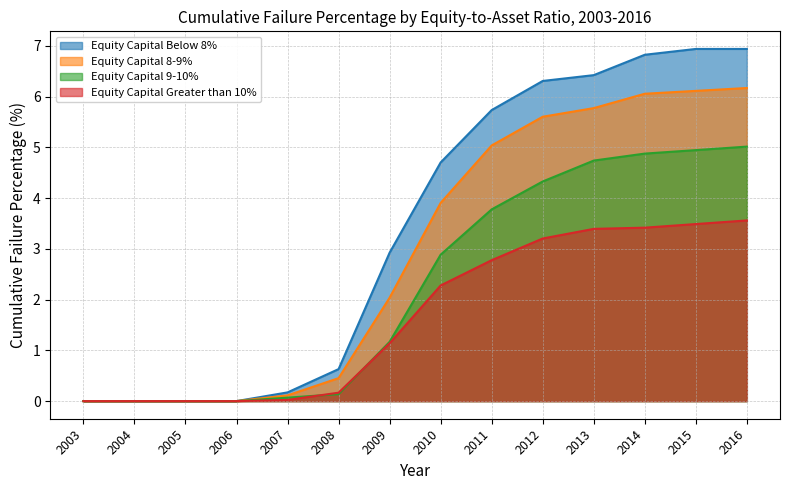

At 2006, list the series in order from smallest to largest.

Equity Capital 9-10%, Equity Capital Greater than 10%, Equity Capital Below 8%, Equity Capital 8-9%